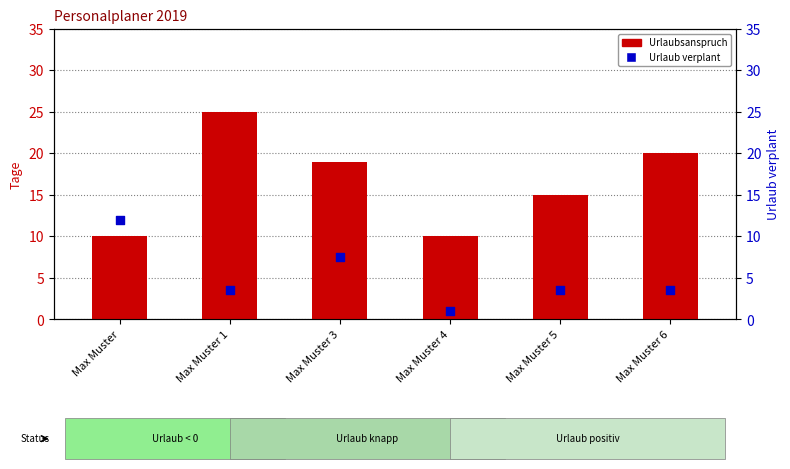

At which category is the sum across all series the highest?

Max Muster 1